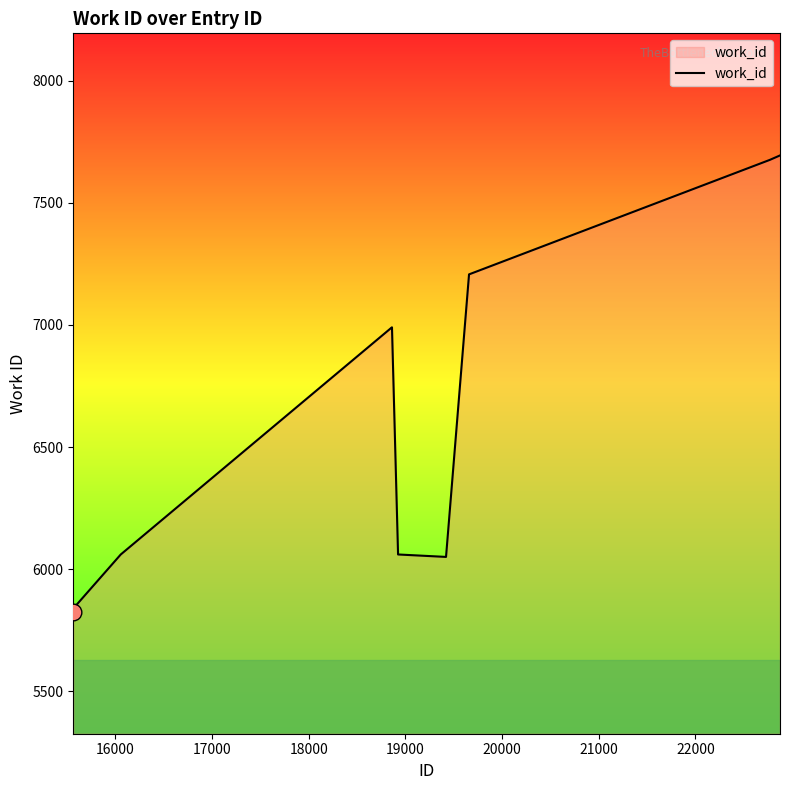

How many distinct data groups are displayed?

1